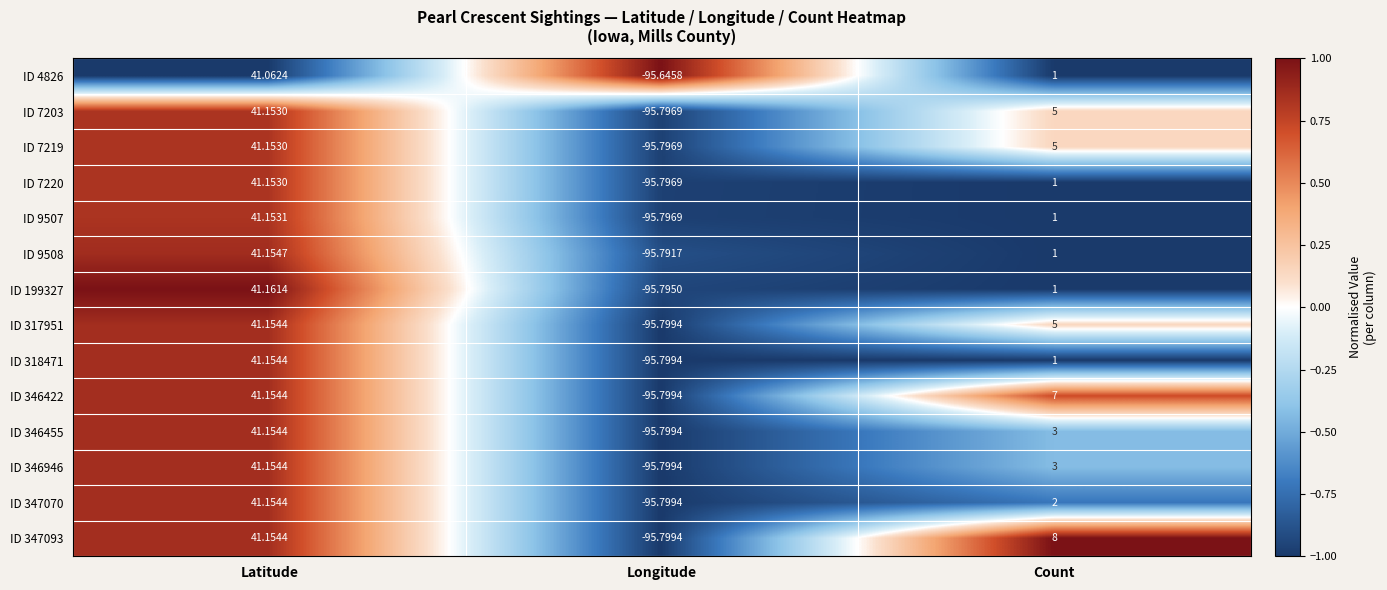

Rank the categories by ID 9508 value from lowest to highest.

Longitude, Count, Latitude